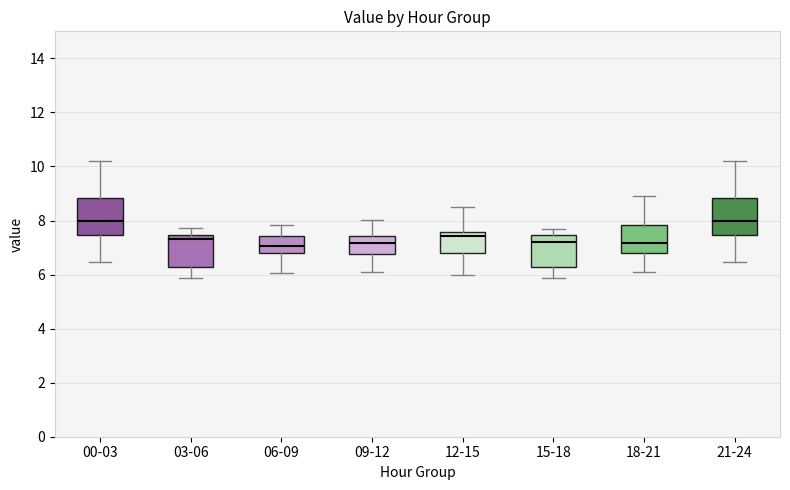

Where is the upper edge of the box for 12-15 on the y-axis? The values are not printed on the chart, so give them approximately, as read against the axis.

7.6